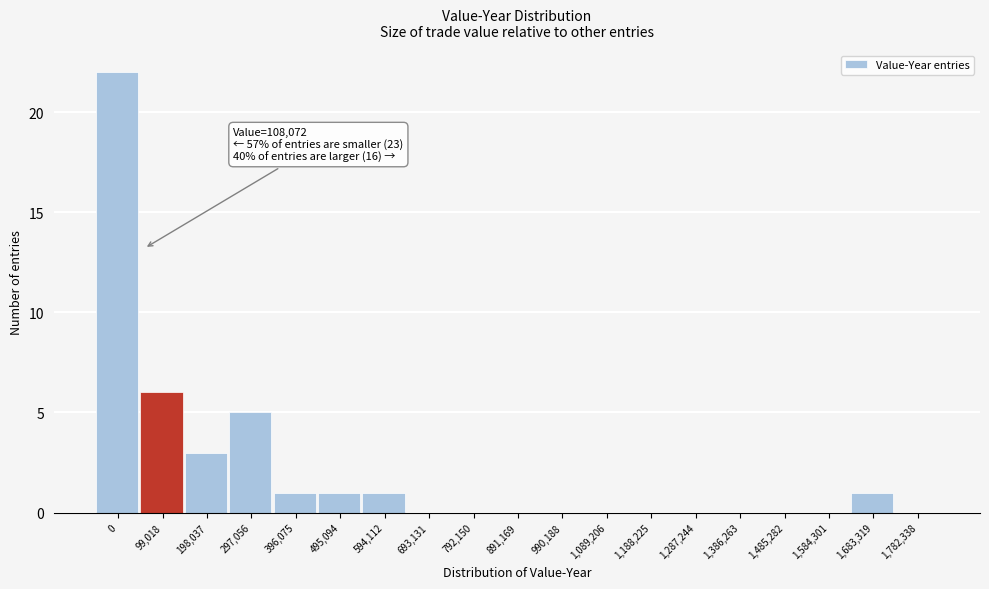

Reading right to left, extract all data points from this chart.

1,782,338=0	1,683,319=1	1,584,301=0	1,485,282=0	1,386,263=0	1,287,244=0	1,188,225=0	1,089,206=0	990,188=0	891,169=0	792,150=0	693,131=0	594,112=1	495,094=1	396,075=1	297,056=5	198,037=3	99,018=6	0=22